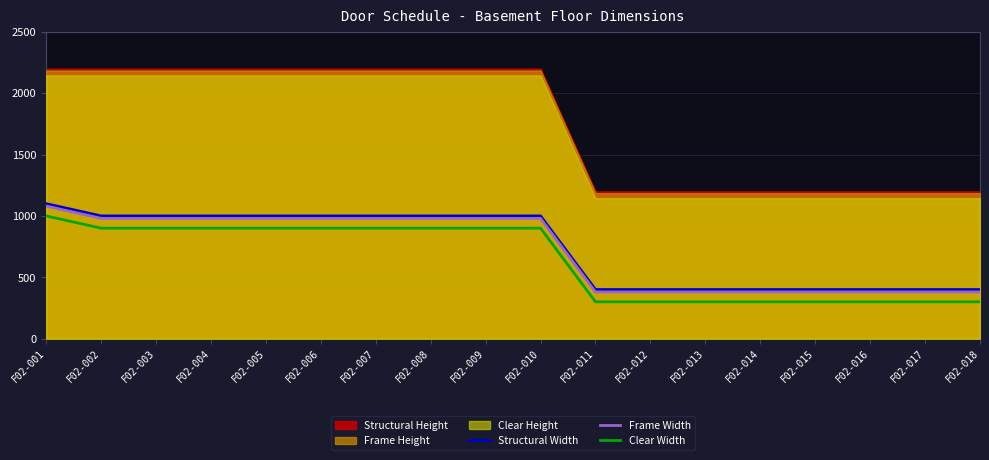

What is the lowest value of the Clear Width series?

300